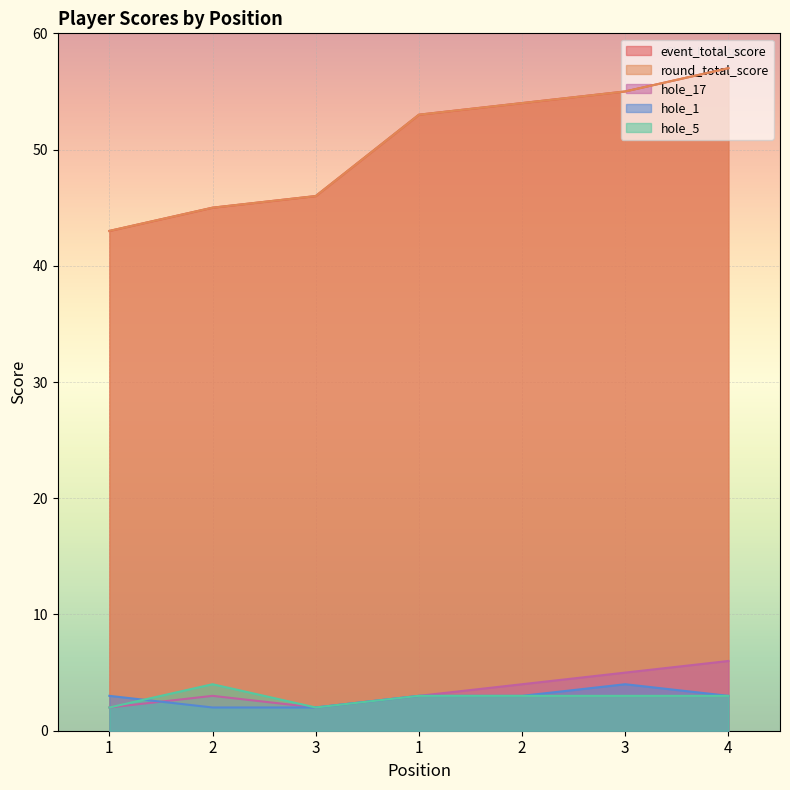

What is the value of the hole_5 point at the 3rd from the left?

2